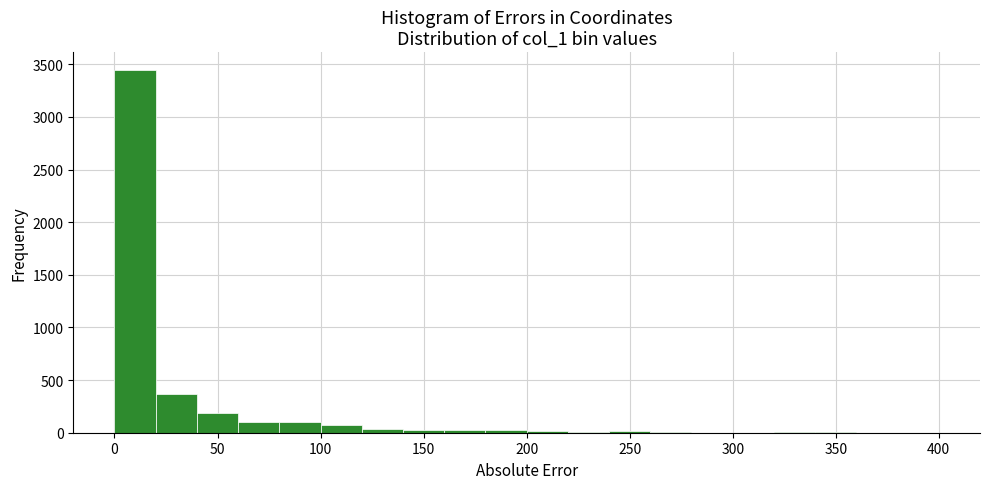

How tall is the bar that spans 100 to 120 on the x-axis? The values are not printed on the chart, so give them approximately, as read against the axis.

50